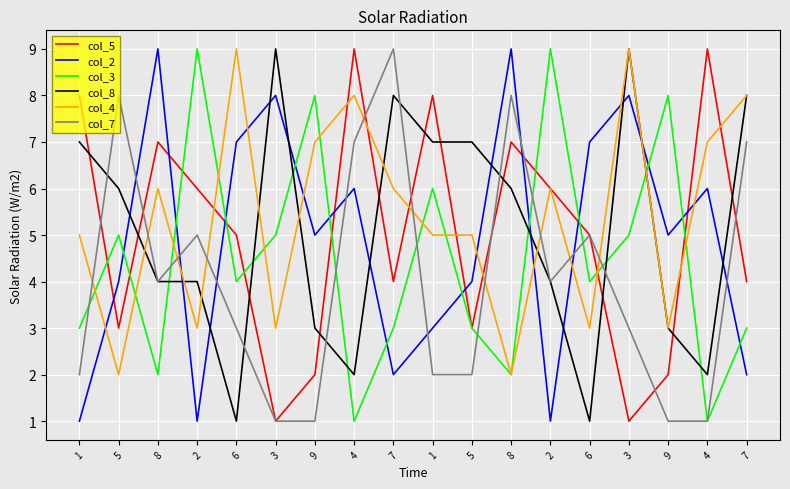

Where is col_5 nearest to the value 5?

6